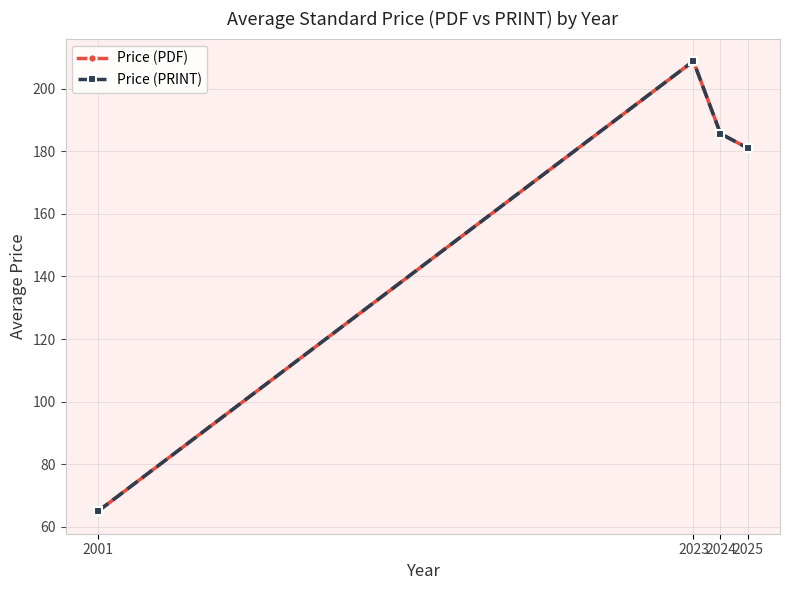

What is the average value of the Price (PRINT) series?

160.1